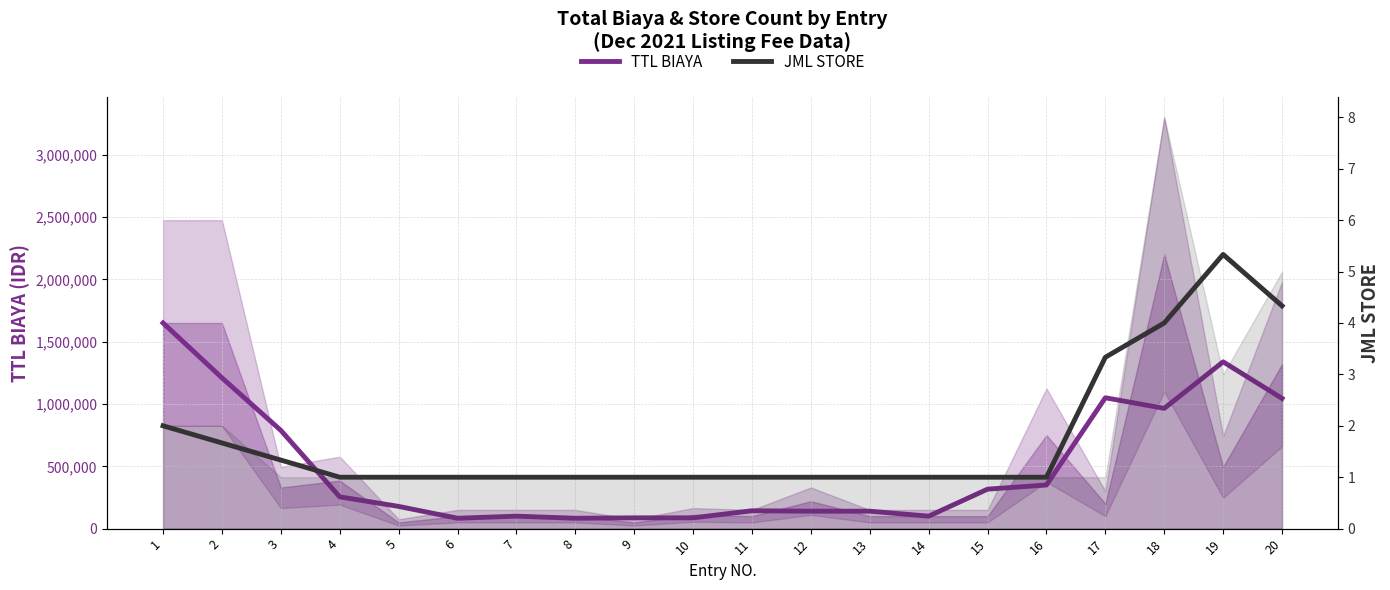

How many distinct data groups are displayed?

2